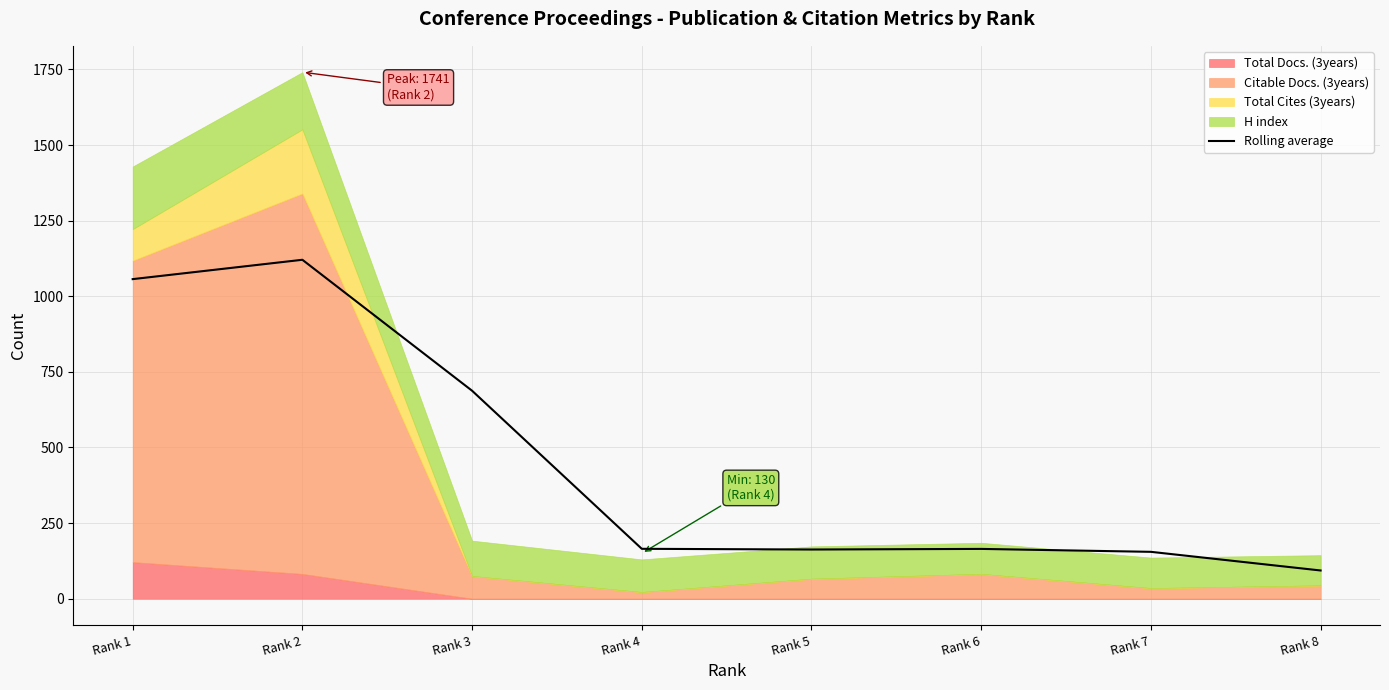

Which category has the lowest value in the Rolling average series?

Rank 8